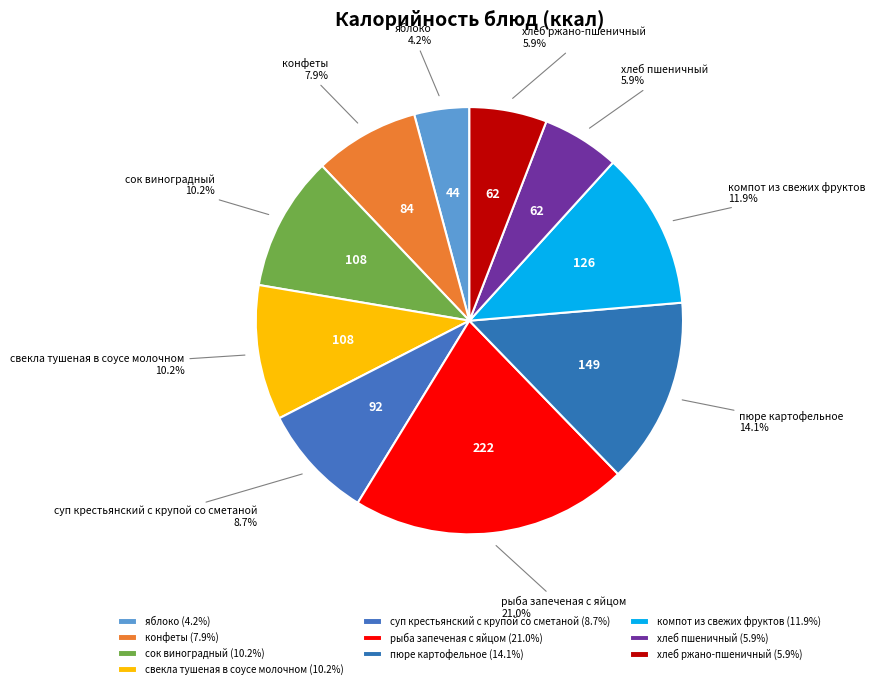

Does сок виноградный account for over 50% of the chart?

No